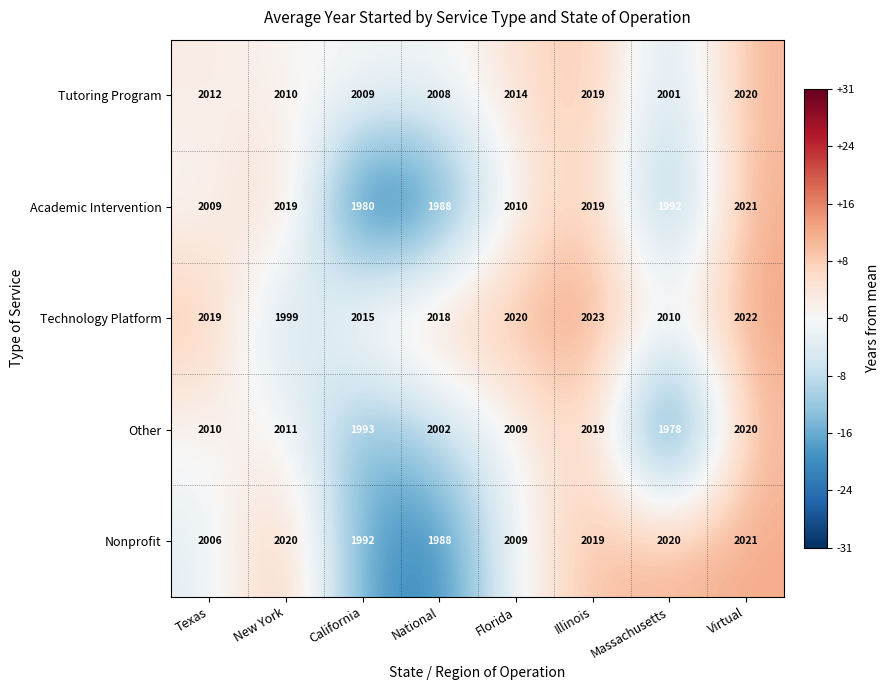

How many data points in Nonprofit are less than 2019?

4